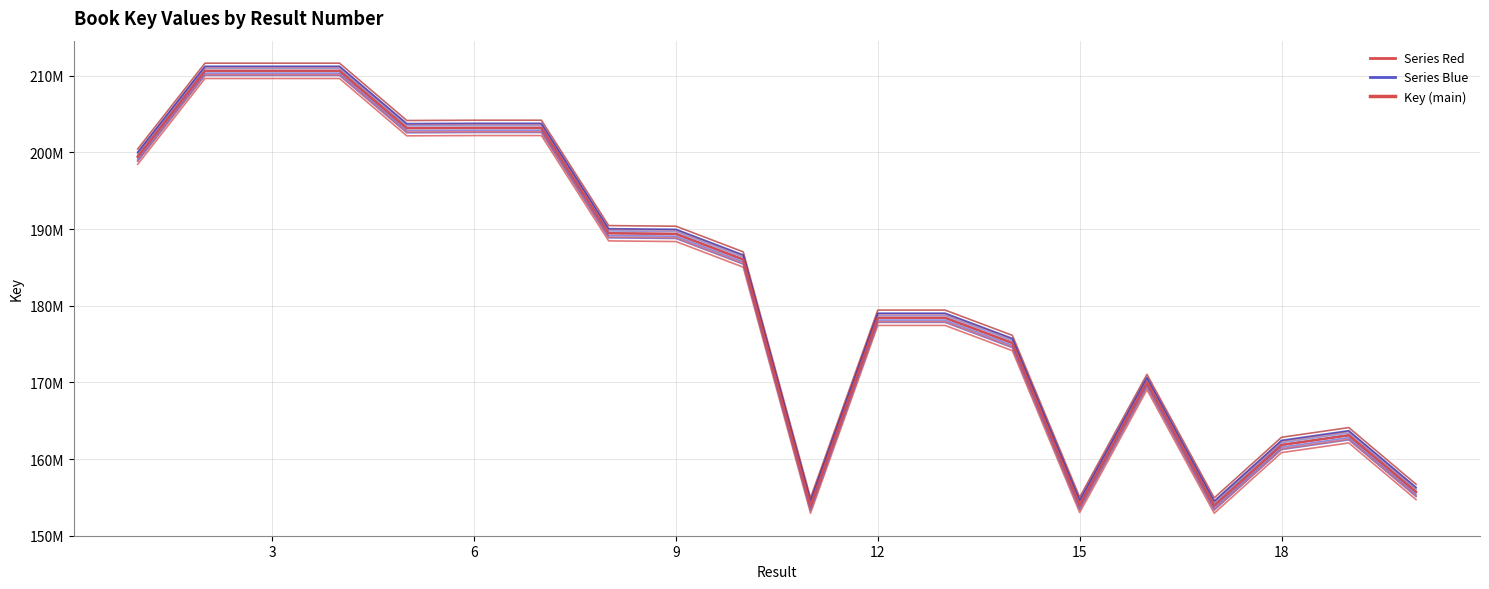

True or false: Series Red 1 has more than 0 points higher than both neighbors.

True